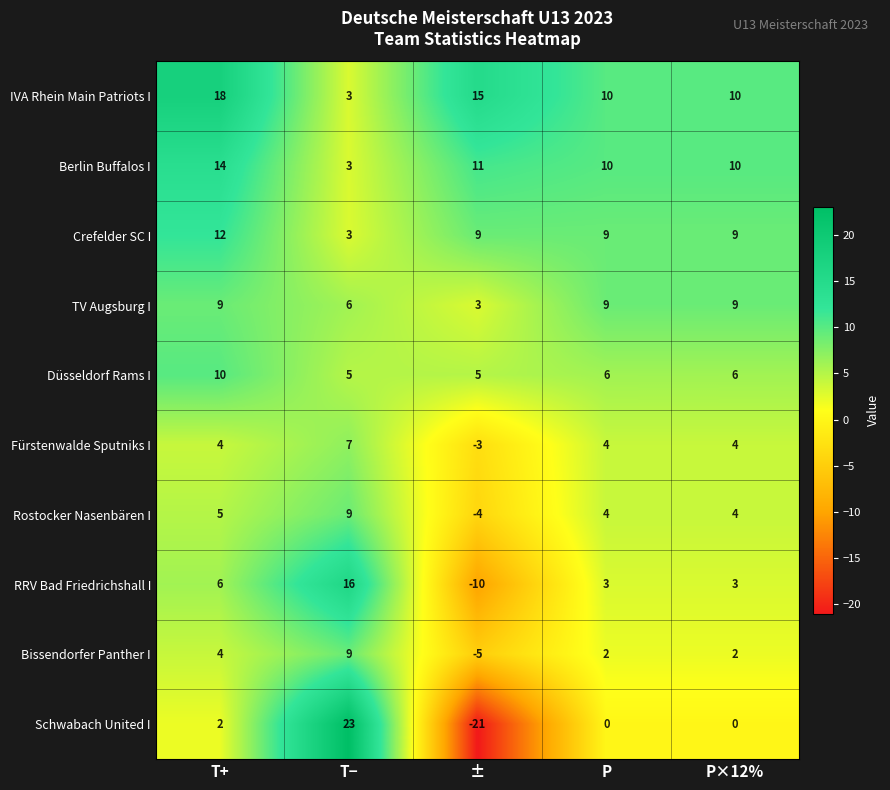

Which series has the largest total across all categories?

IVA Rhein Main Patriots I